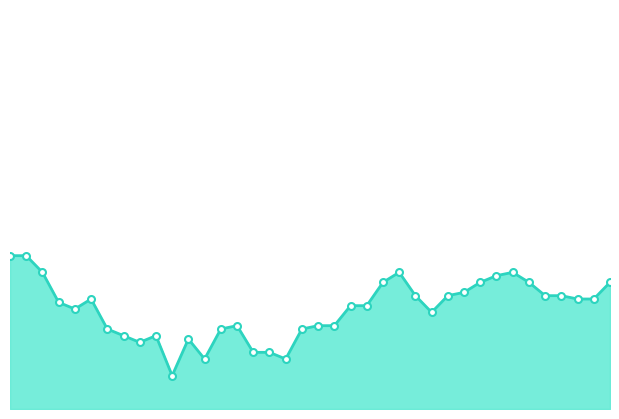

Does the chart display data point markers on the line(s)?

No